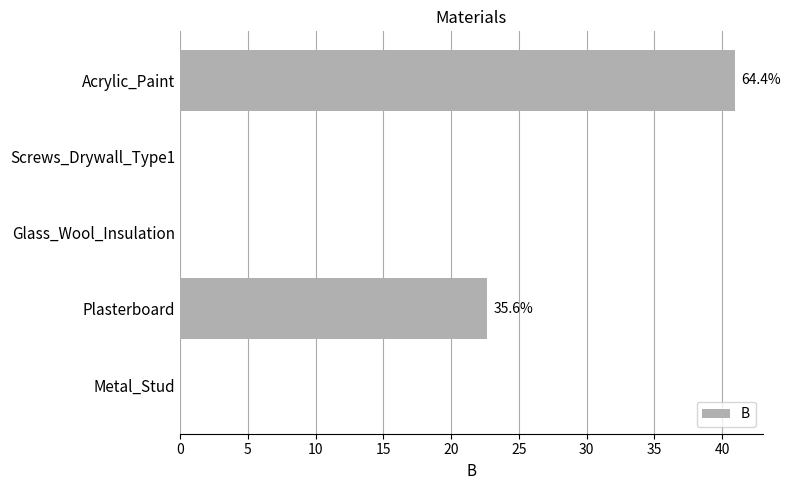

What is the change in value from Glass_Wool_Insulation to Acrylic_Paint?

+40.9